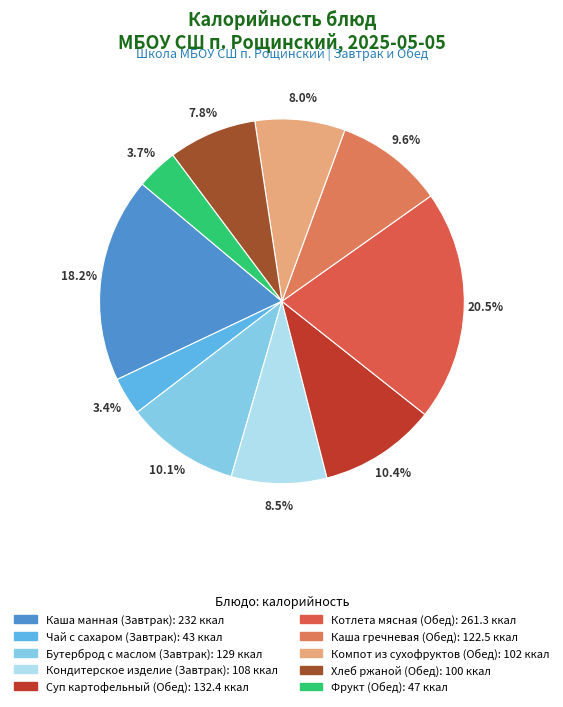

How many segments does this pie chart have?

10